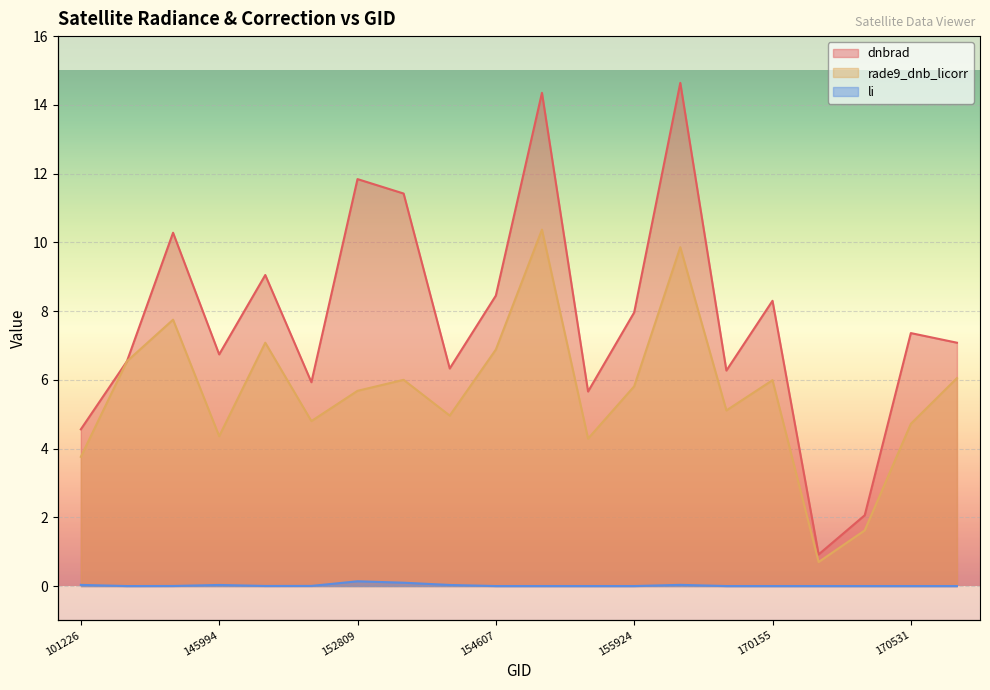

Reading left to right, list all the values displayed in this chart.

dnbrad: 101226=4.6	103202=6.5	131476=10.3	145994=6.7	146006=9.1	148550=5.9	152809=11.8	152989=11.4	153478=6.3	154607=8.4	154803=14.3	155739=5.7	155924=8.0	168356=14.6	169981=6.3	170155=8.3	170338=0.9	170350=2.1	170531=7.4	170716=7.1
rade9_dnb_licorr: 101226=3.8	103202=6.5	131476=7.8	145994=4.4	146006=7.1	148550=4.8	152809=5.7	152989=6.0	153478=5.0	154607=6.9	154803=10.4	155739=4.3	155924=5.8	168356=9.9	169981=5.1	170155=6.0	170338=0.7	170350=1.6	170531=4.7	170716=6.0
li: 101226=0.0	103202=0.0	131476=0.0	145994=0.0	146006=0.0	148550=0.0	152809=0.1	152989=0.1	153478=0.0	154607=0.0	154803=0.0	155739=0.0	155924=0.0	168356=0.0	169981=0.0	170155=0.0	170338=0.0	170350=0.0	170531=0.0	170716=0.0